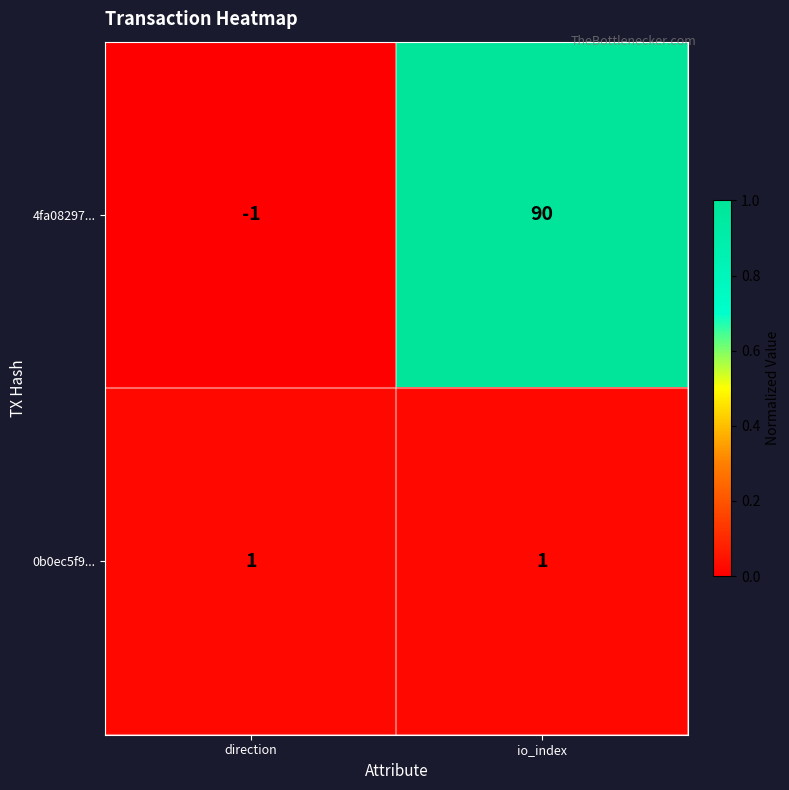

What is the difference between the maximum and minimum values in the 4fa08297... series?

91